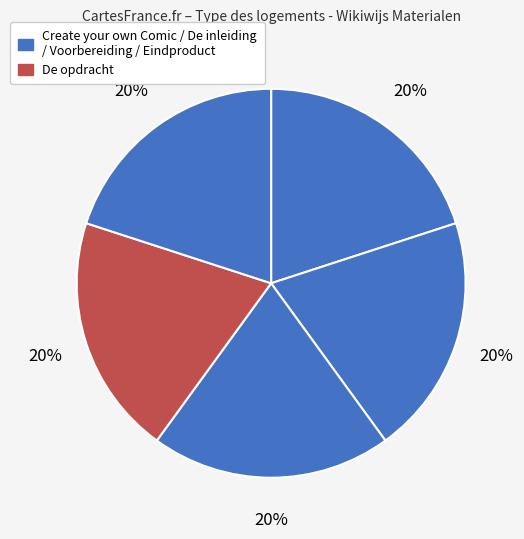

What is the largest slice in the pie chart?

Eindproduct